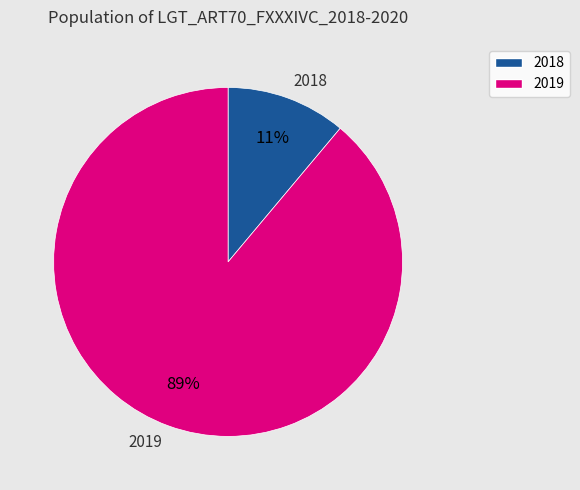

To the nearest percent, what percentage of the pie is 2018?

11%